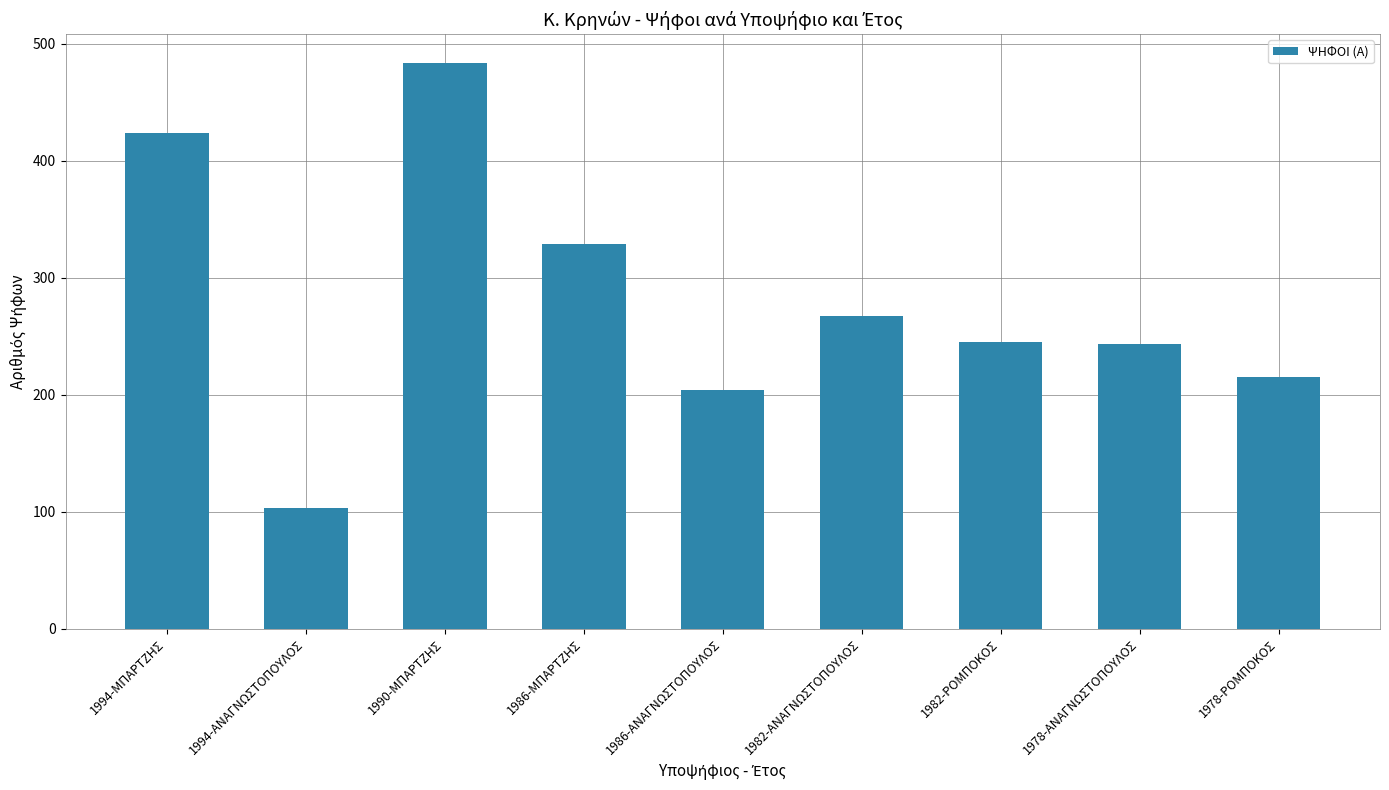

Where is the data nearest to the value 293?

1982-ΑΝΑΓΝΩΣΤΟΠΟΥΛΟΣ